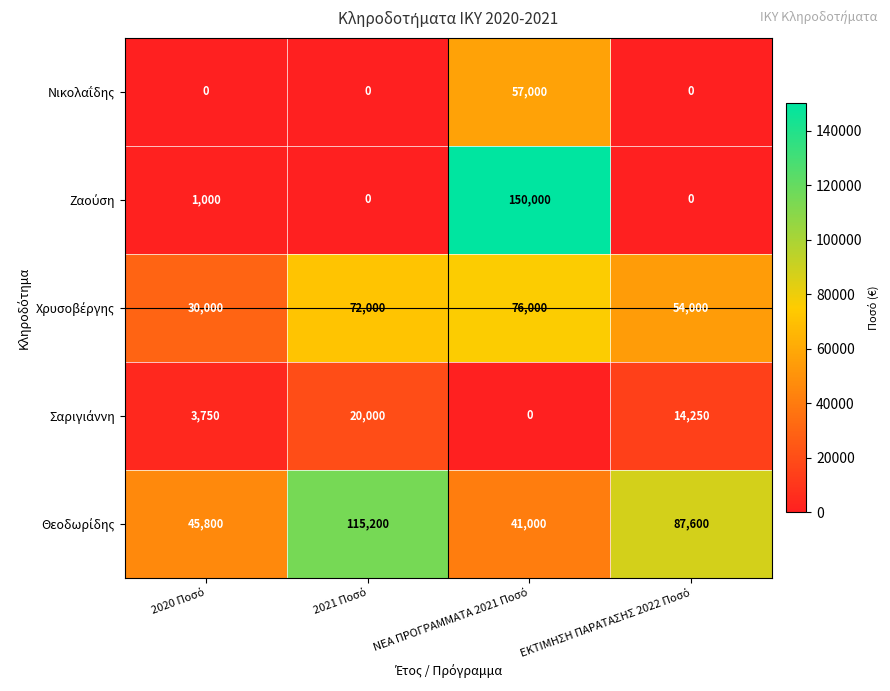

At how many categories does at least one series exceed 21687?

4